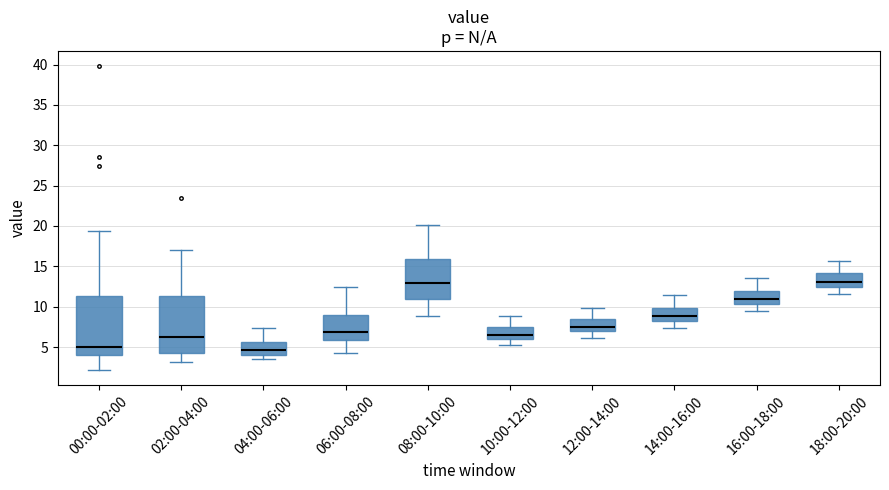

Where does the upper whisker of the box for 12:00-14:00 end on the y-axis? The values are not printed on the chart, so give them approximately, as read against the axis.

10.0